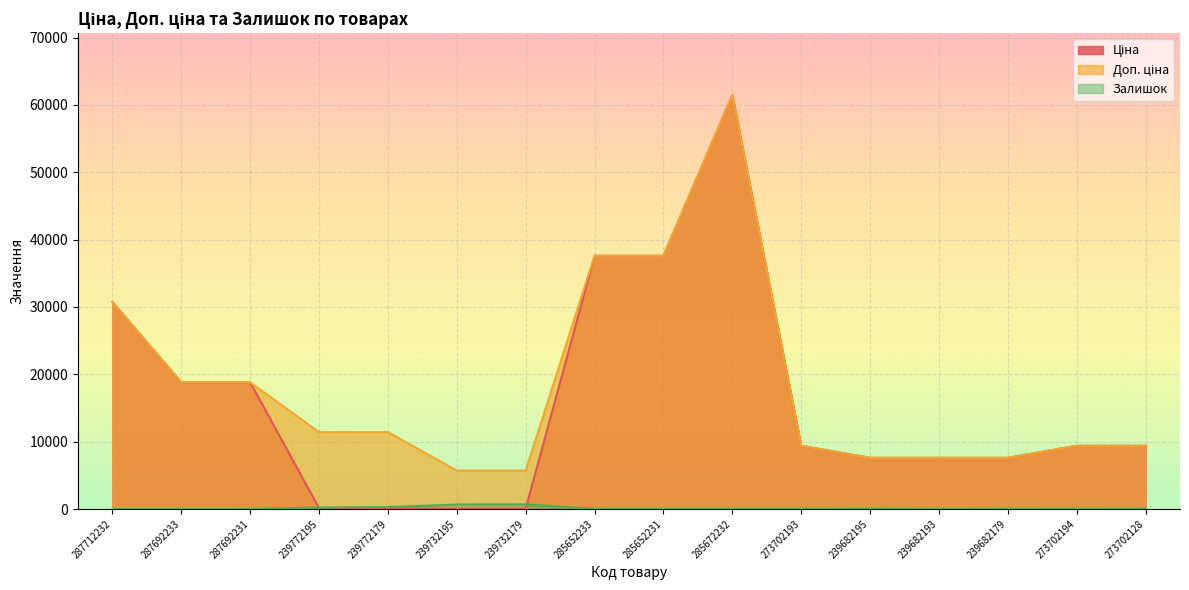

How many data points in Залишок are less than 18?

8